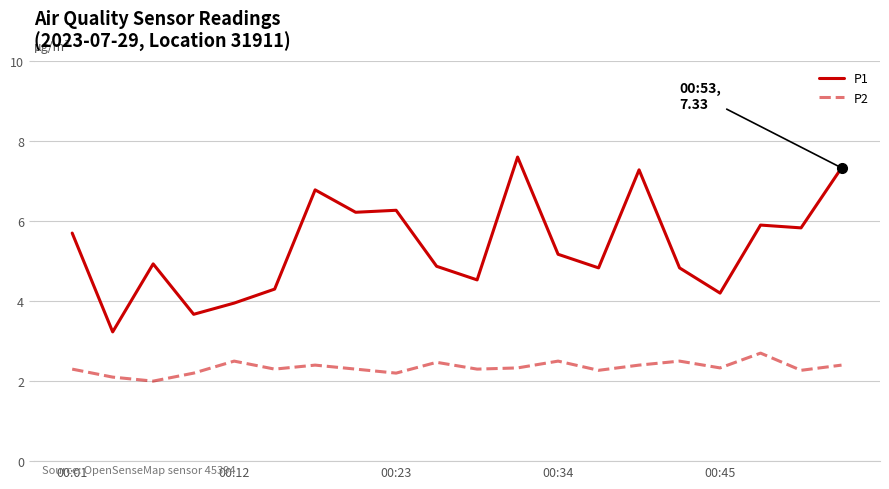

Which series has the largest total across all categories?

P1